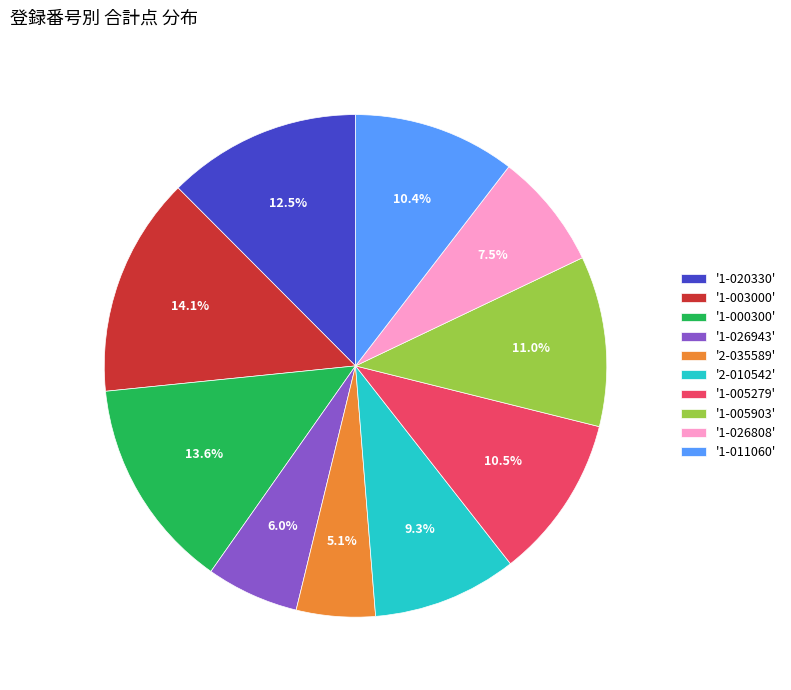

Is there a majority slice in this chart?

No